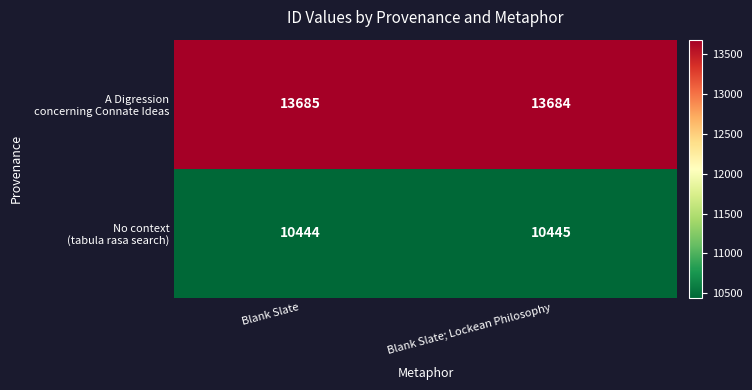

What is the total value across all series at Blank Slate; Lockean Philosophy?

24129